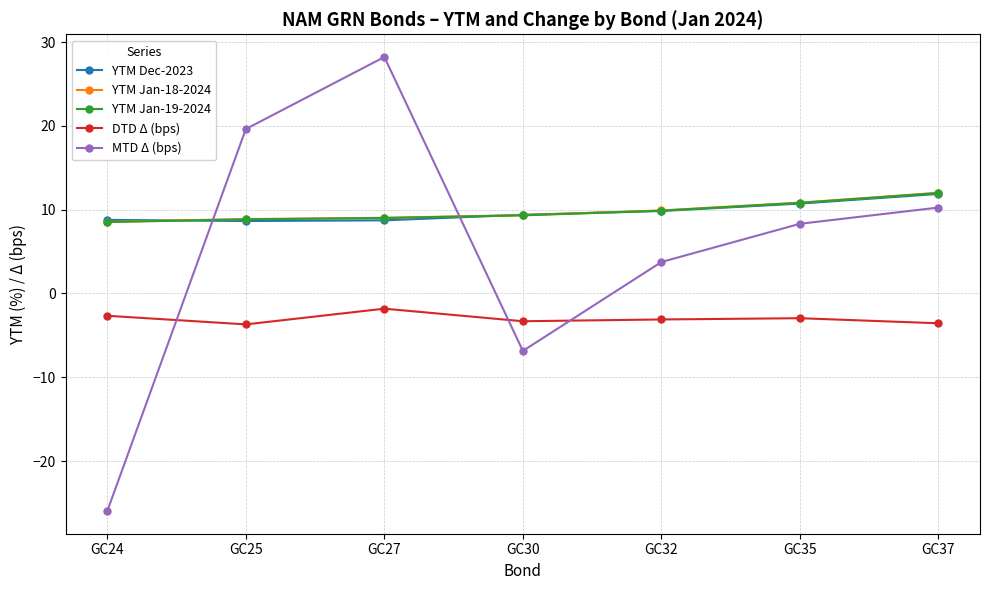

What is the sum of all YTM Dec-2023 values?

68.0